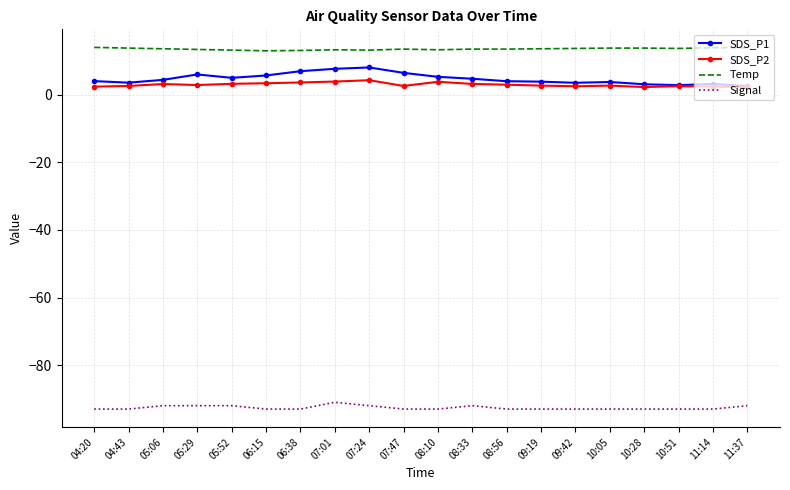

What are all the series names shown in the legend?

SDS_P1, SDS_P2, Temp, Signal